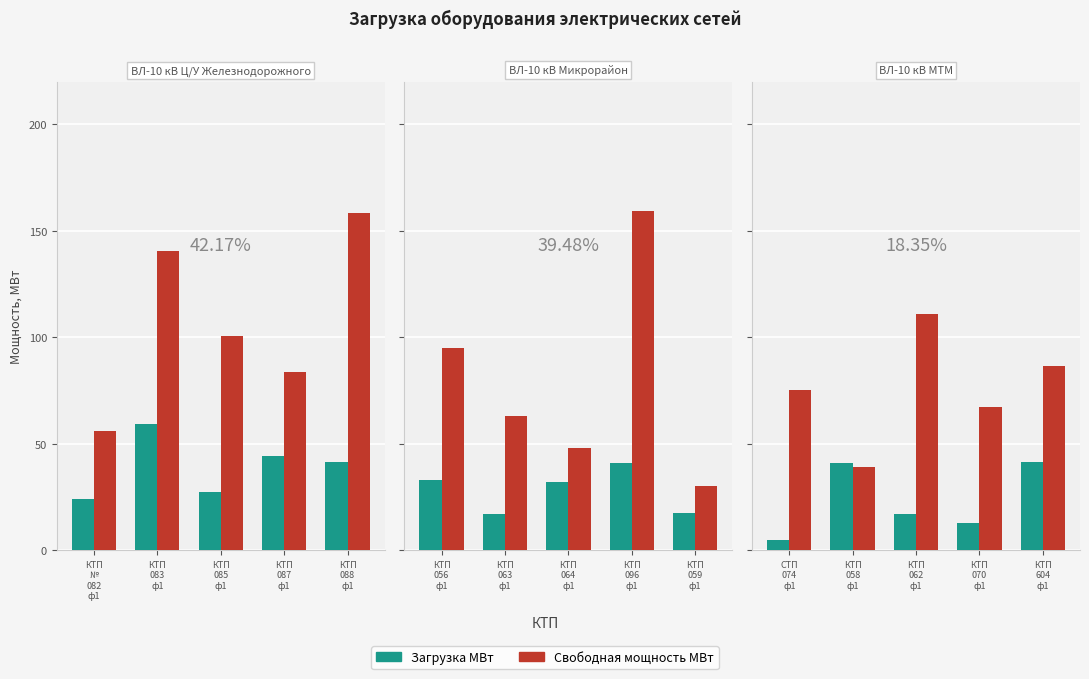

How many groups of bars are there?

5